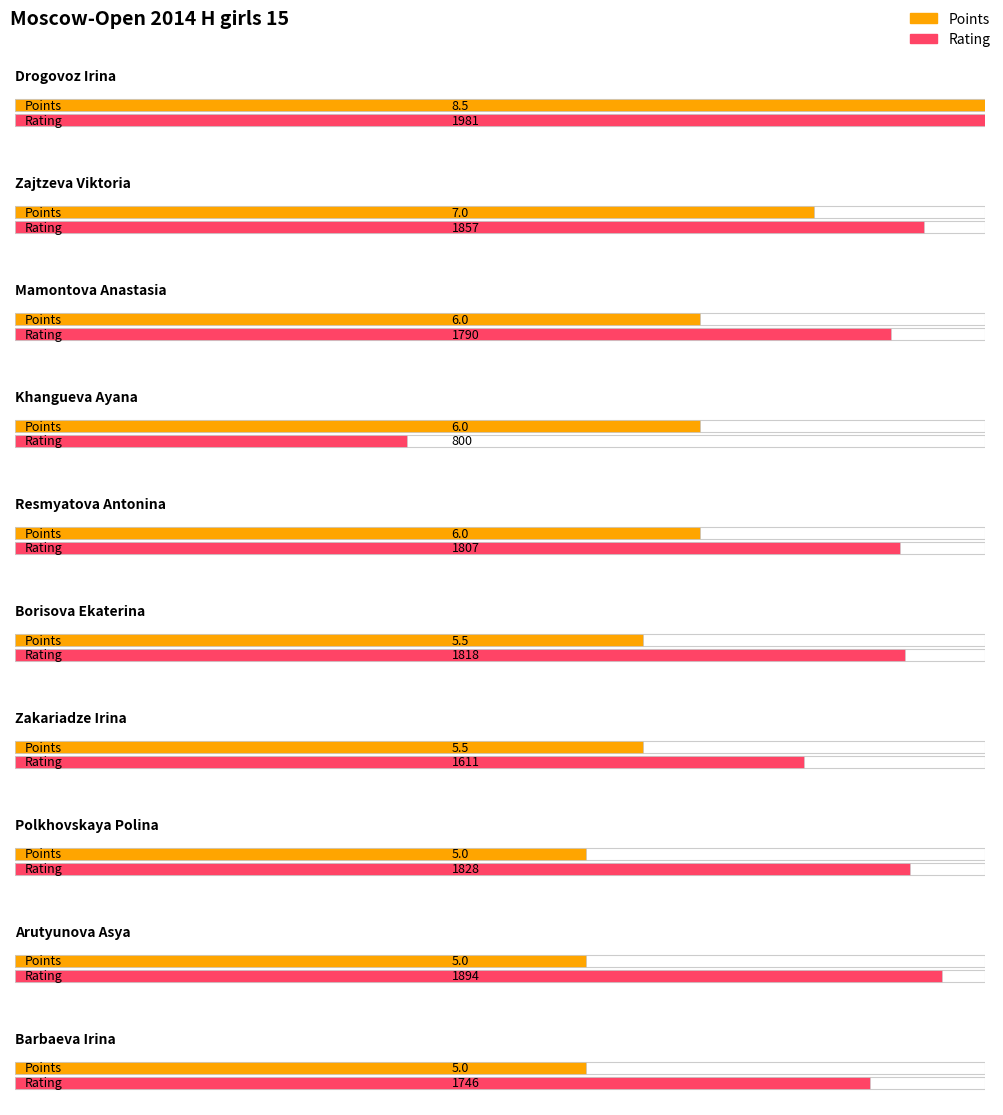

Between Mamontova Anastasia and Zakariadze Irina, which is larger?

Mamontova Anastasia